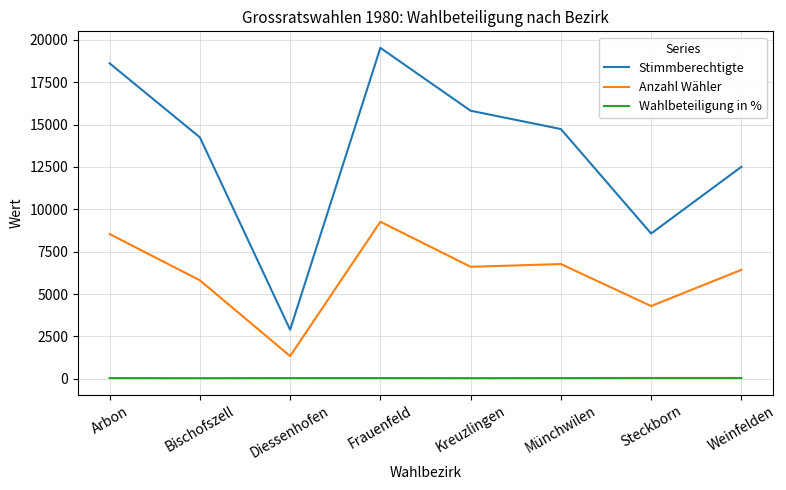

What is the minimum value for Stimmberechtigte?

2895.0